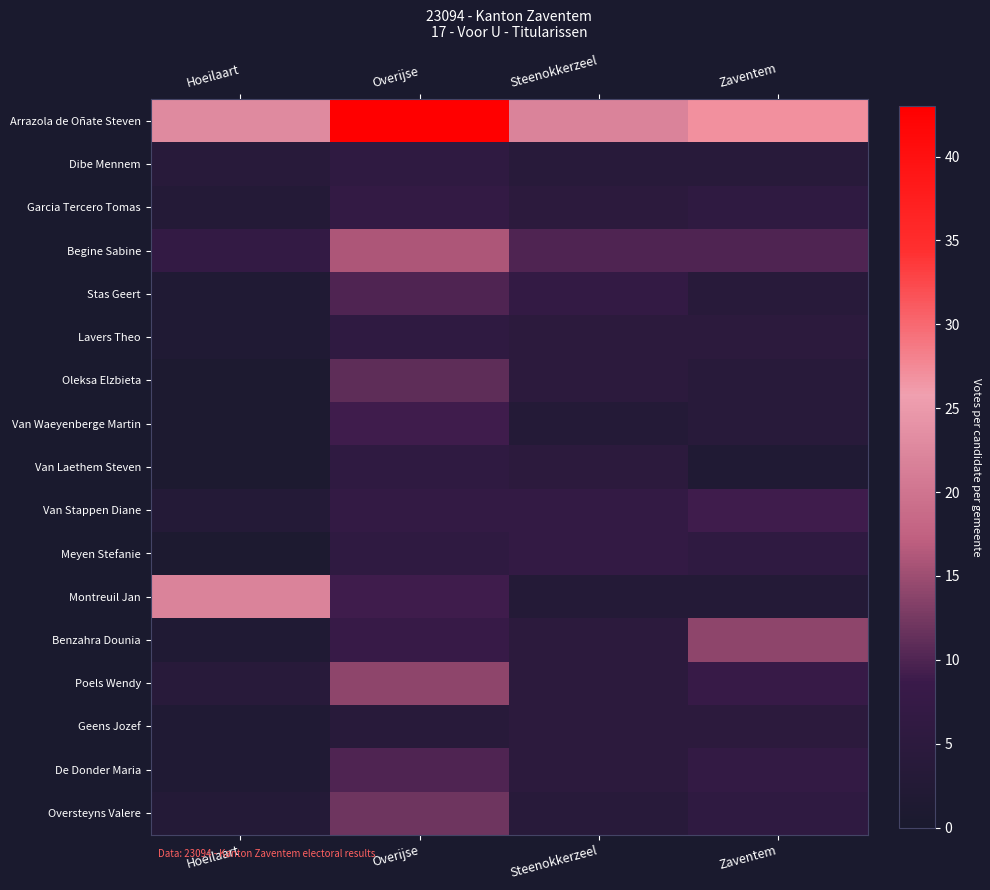

Count the number of categories in the chart.

4